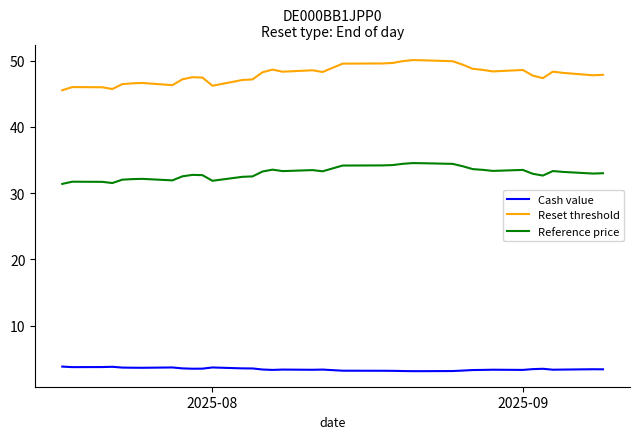

Which series has the largest total across all categories?

Reset threshold